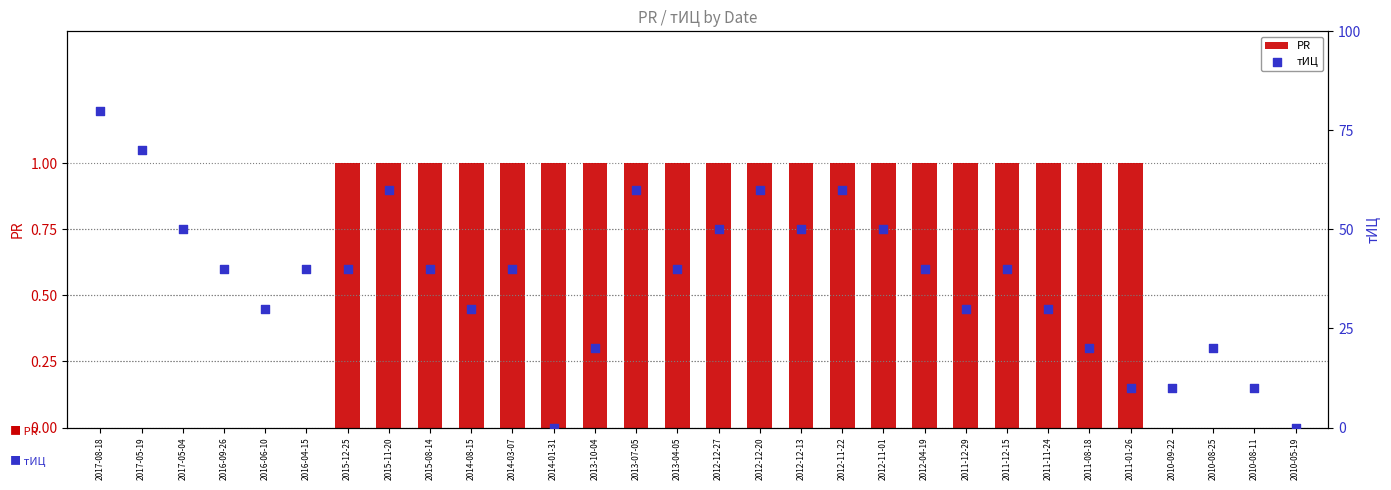

Is the value of PR at 2016-06-10 greater than the value of тИЦ at 2013-07-05?

No